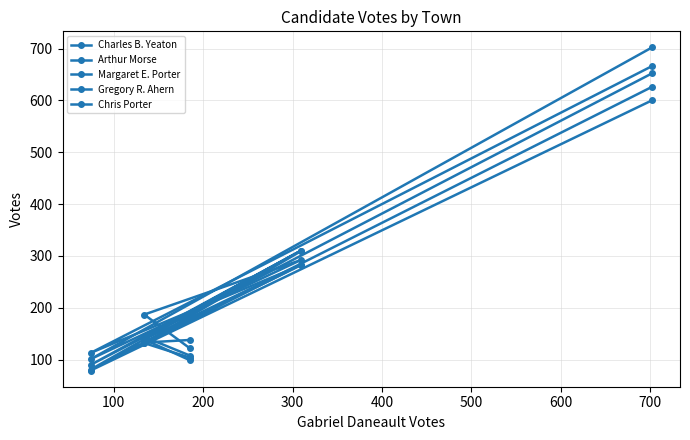

What are all the series names shown in the legend?

Charles B. Yeaton, Arthur Morse, Margaret E. Porter, Gregory R. Ahern, Chris Porter